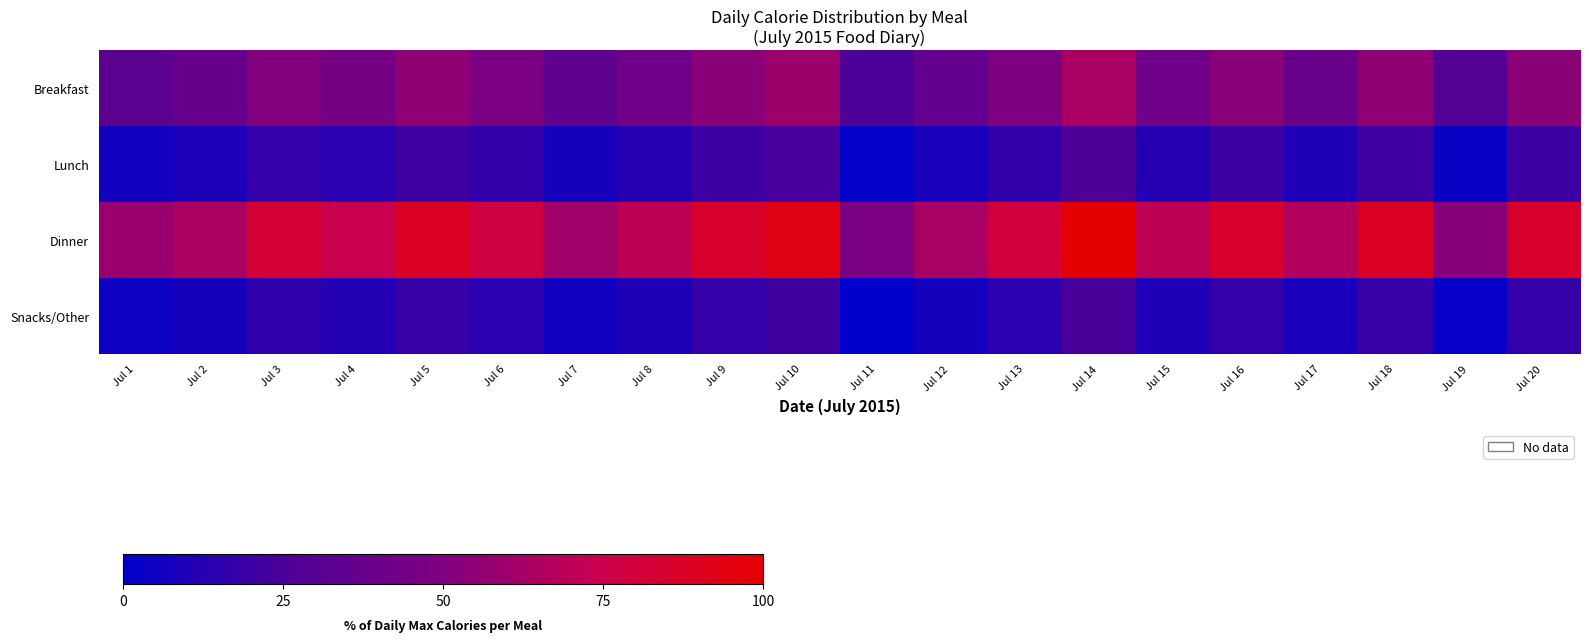

At which category is the sum across all series the highest?

Jul 14